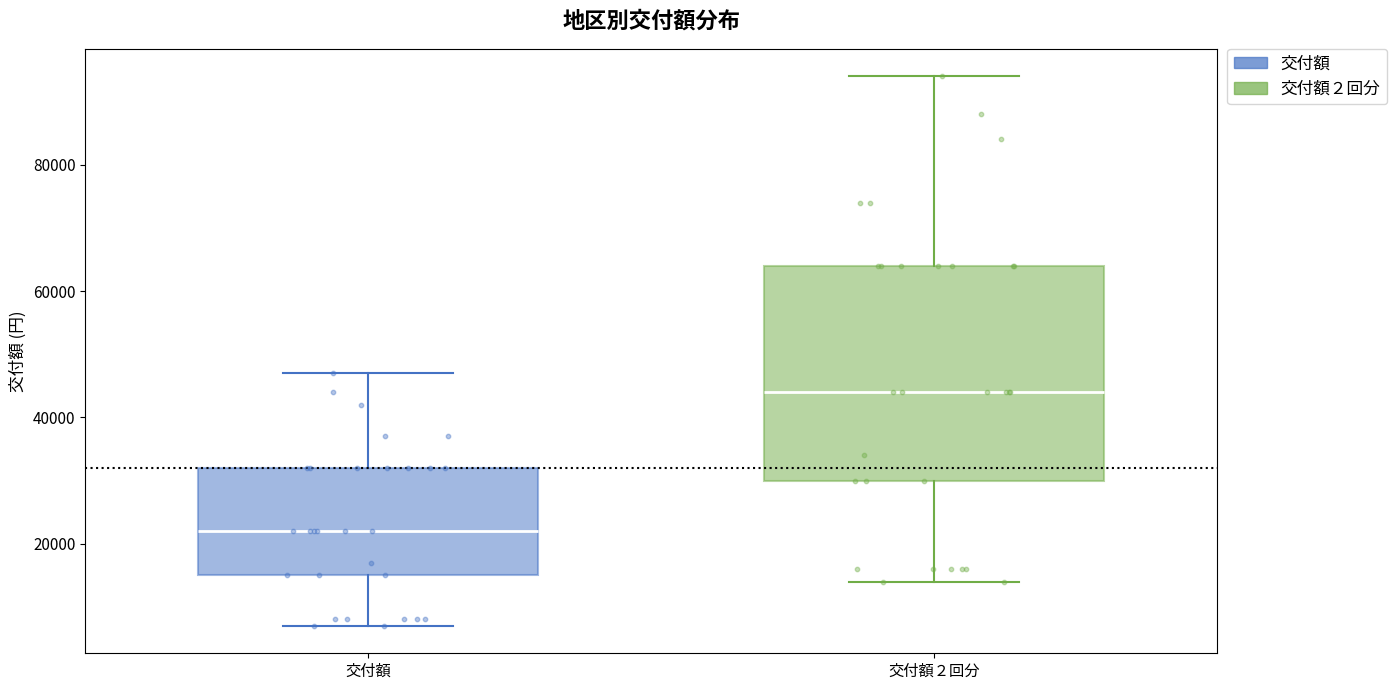

Reading left to right, transcribe this box plot: for each box, give where its median line is, the range the box spans, and where its two whiskers end, as read against the y-axis. The values are not printed on the chart, so give them approximately, as read against the axis.

交付額: median 22000, box 16000 to 32000, whiskers 8000 to 48000
交付額２回分: median 44000, box 30000 to 64000, whiskers 14000 to 94000